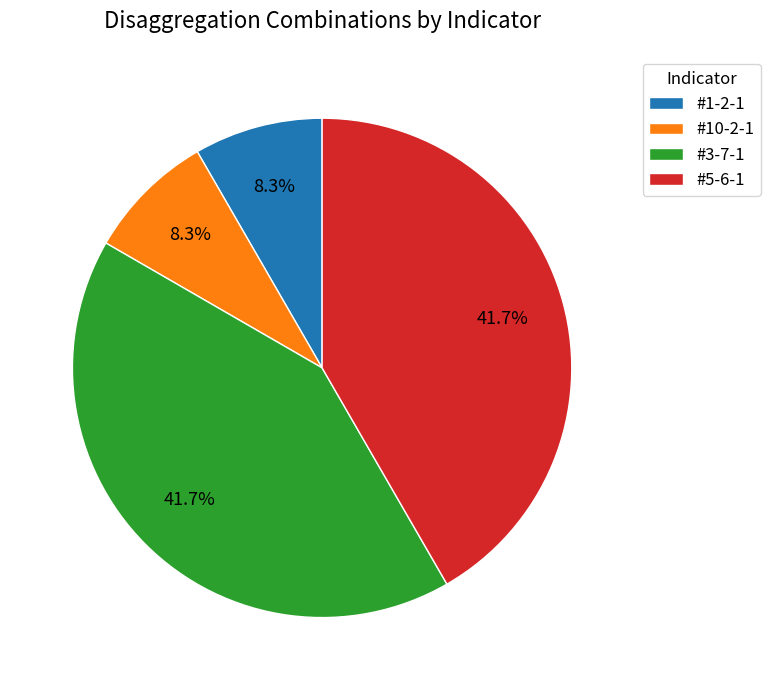

True or false: #10-2-1 accounts for 8% of the total.

True